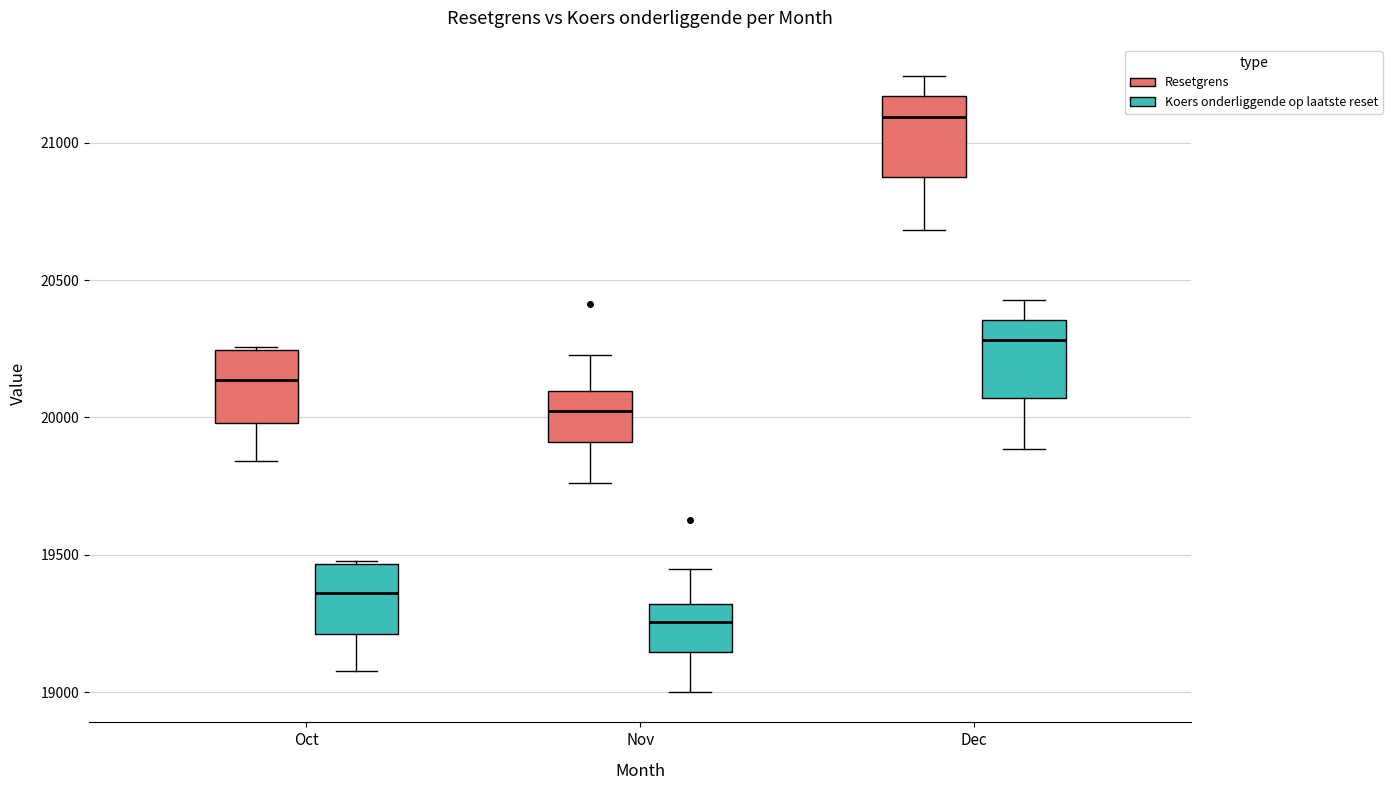

Reading left to right, transcribe this box plot: for each box, give where its median line is, the range the box spans, and where its two whiskers end, as read against the y-axis. The values are not printed on the chart, so give them approximately, as read against the axis.

Oct (Resetgrens): median 20150, box 20000 to 20250, whiskers 19850 to 20250
Oct (Koers onderliggende op laatste reset): median 19350, box 19200 to 19450, whiskers 19100 to 19500
Nov (Resetgrens): median 20050, box 19900 to 20100, whiskers 19750 to 20250
Nov (Koers onderliggende op laatste reset): median 19250, box 19150 to 19300, whiskers 19000 to 19450
Dec (Resetgrens): median 21100, box 20850 to 21150, whiskers 20700 to 21250
Dec (Koers onderliggende op laatste reset): median 20300, box 20050 to 20350, whiskers 19900 to 20450